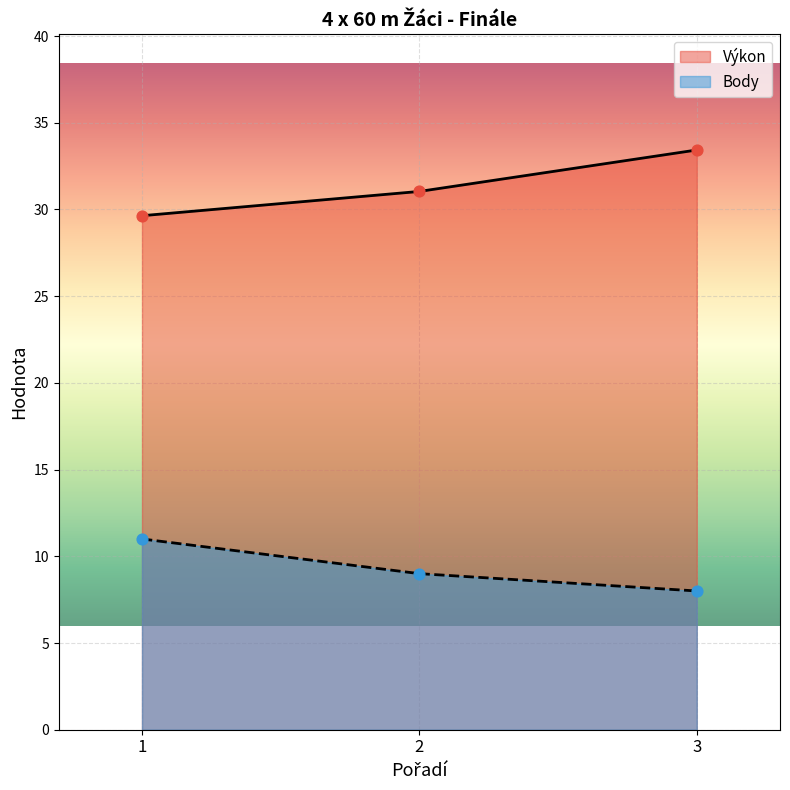

What are all the series names shown in the legend?

Výkon, Body